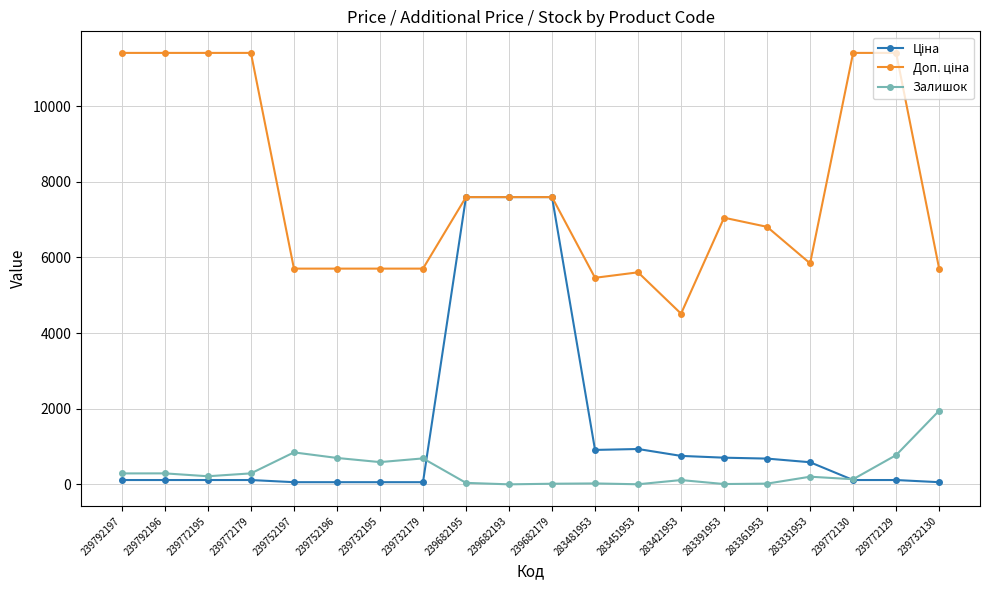

How many interior local valleys does the Доп. ціна series have?

3